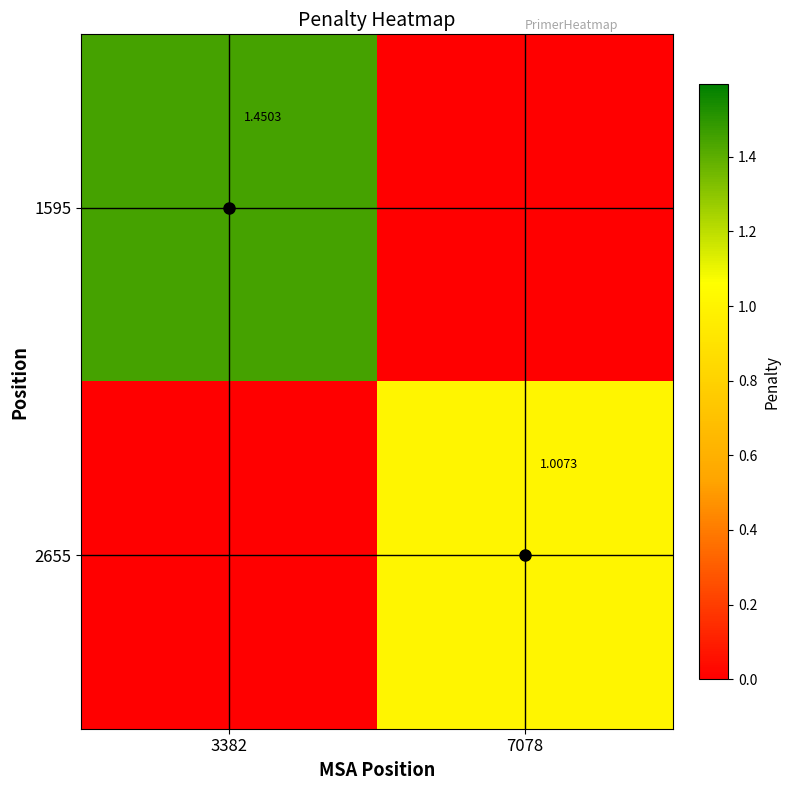

Is the value of 1595 at 3382 greater than the value of 2655 at 7078?

Yes